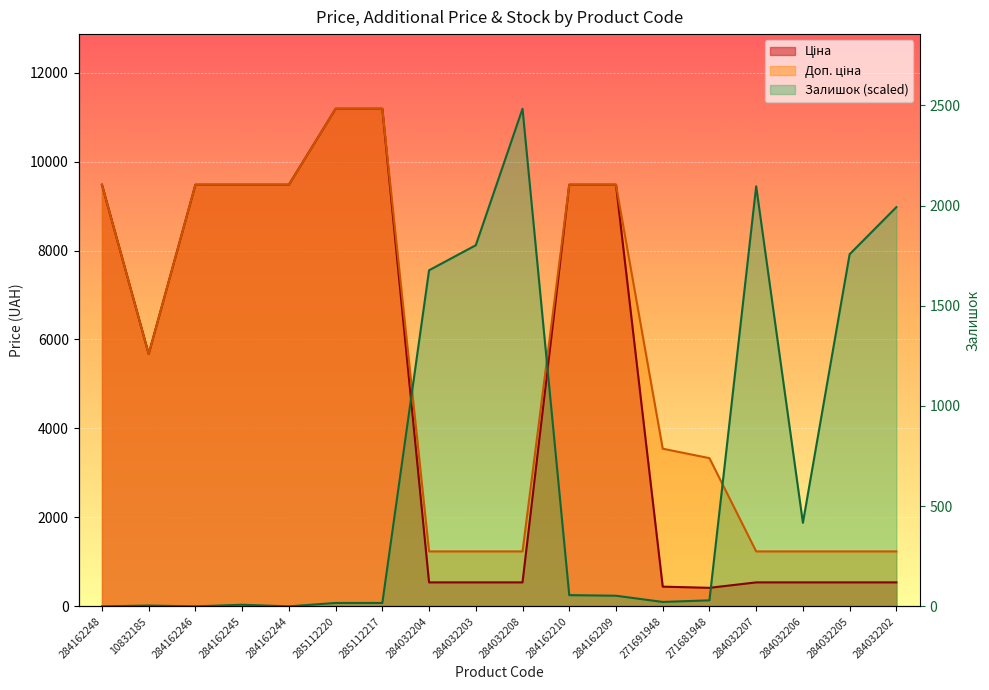

How many interior local peaks does the Залишок series have?

4